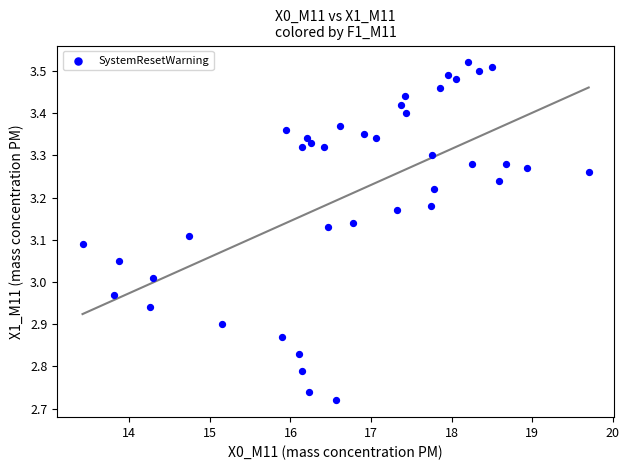

What is the range of Y values (max minus min)?

0.8